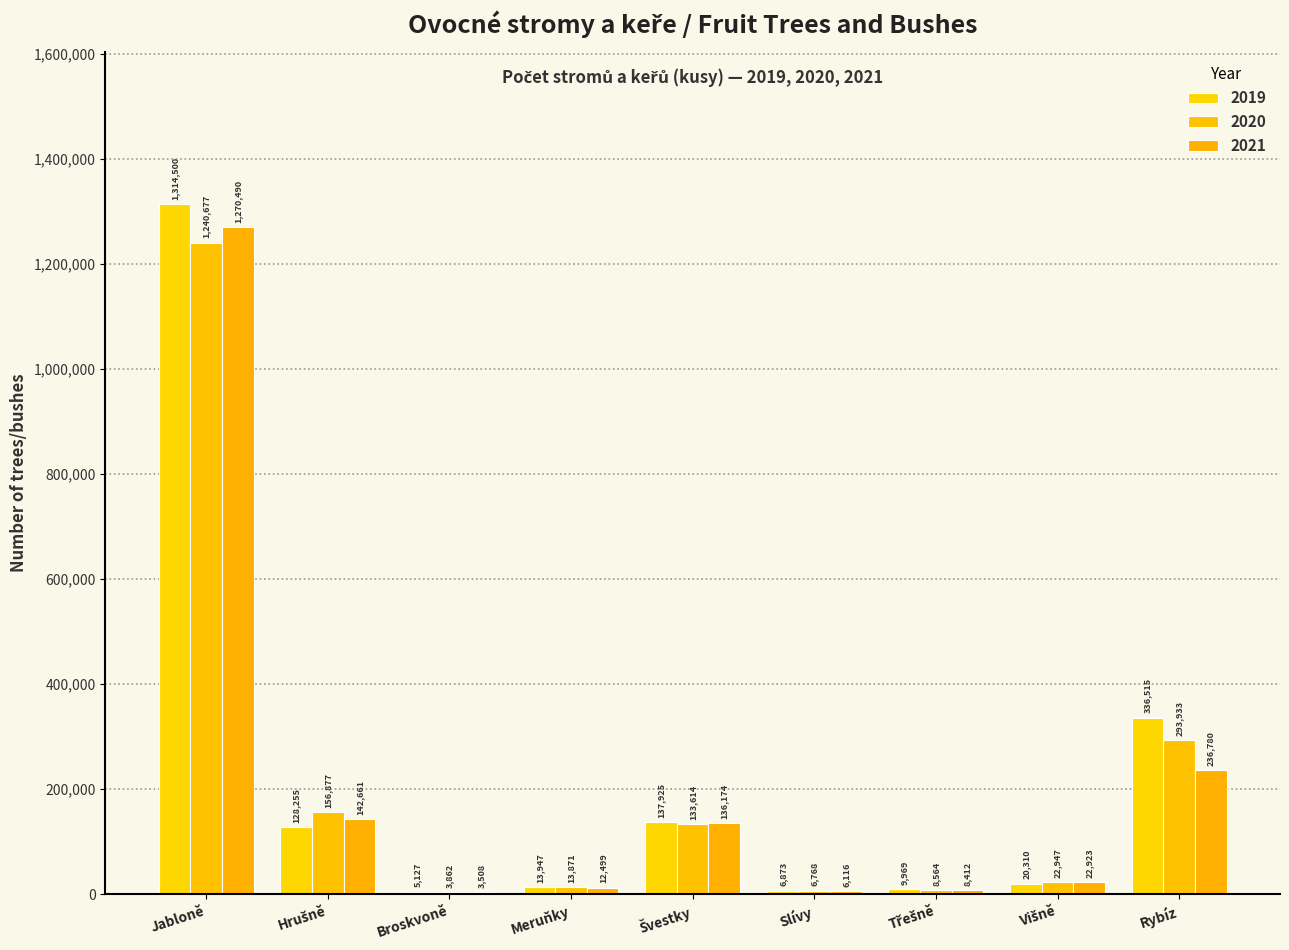

Are the bars grouped side by side (vs. stacked)?

Yes